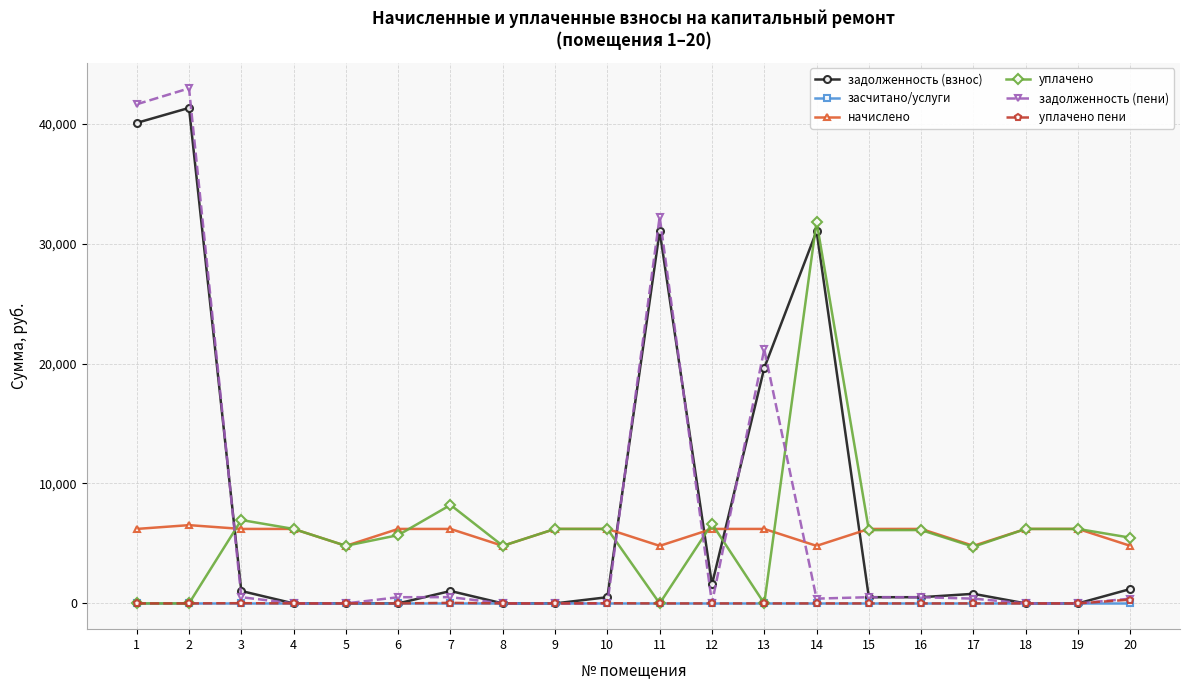

Count the number of data series in this chart.

6